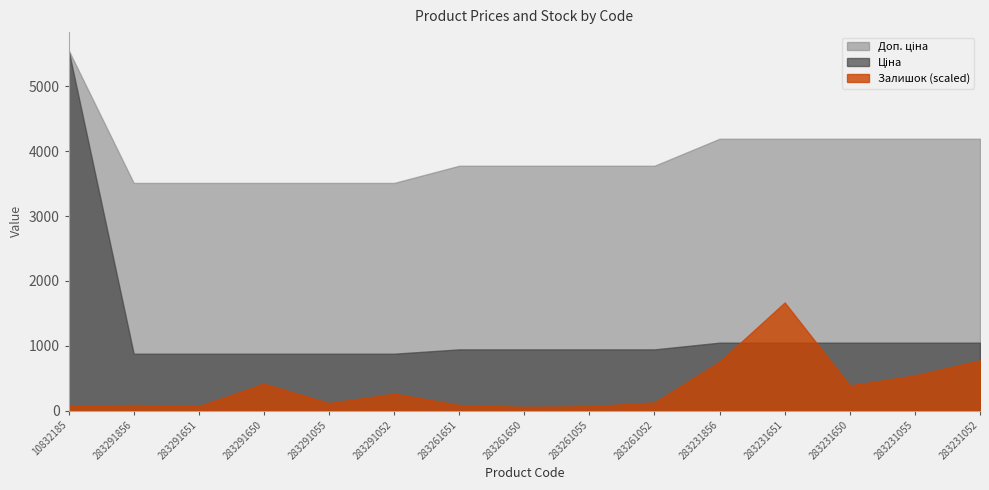

Which category has the highest value across all series?

10832185